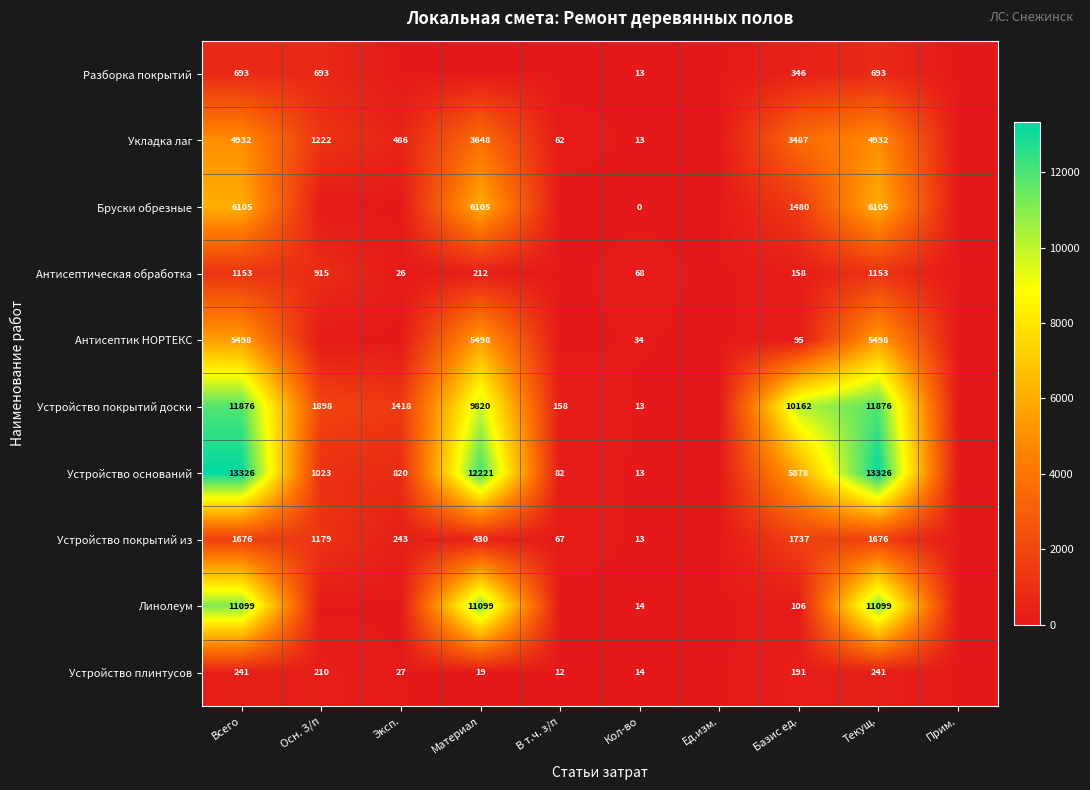

Is the value of Антисептическая обработка at Базис ед. greater than the value of Бруски обрезные at Базис ед.?

No